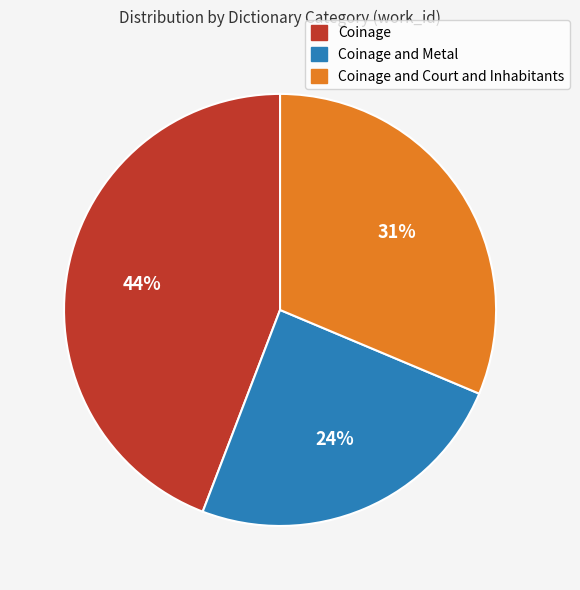

To the nearest percent, what is the combined percentage of Coinage and Court and Inhabitants and Coinage and Metal?

56%